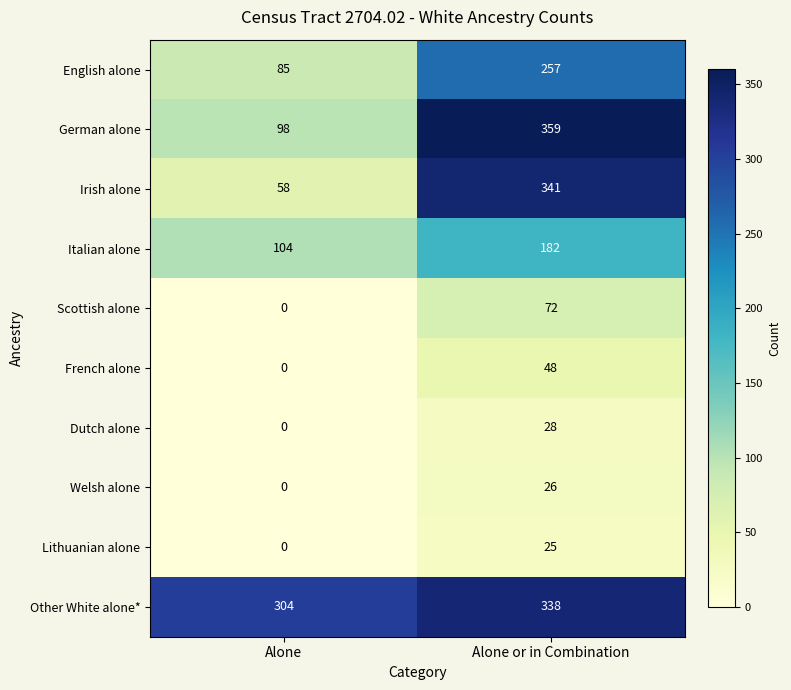

Reading left to right, extract all data points from this chart.

English alone: 85	257
German alone: 98	359
Irish alone: 58	341
Italian alone: 104	182
Scottish alone: 0	72
French alone: 0	48
Dutch alone: 0	28
Welsh alone: 0	26
Lithuanian alone: 0	25
Other White alone*: 304	338